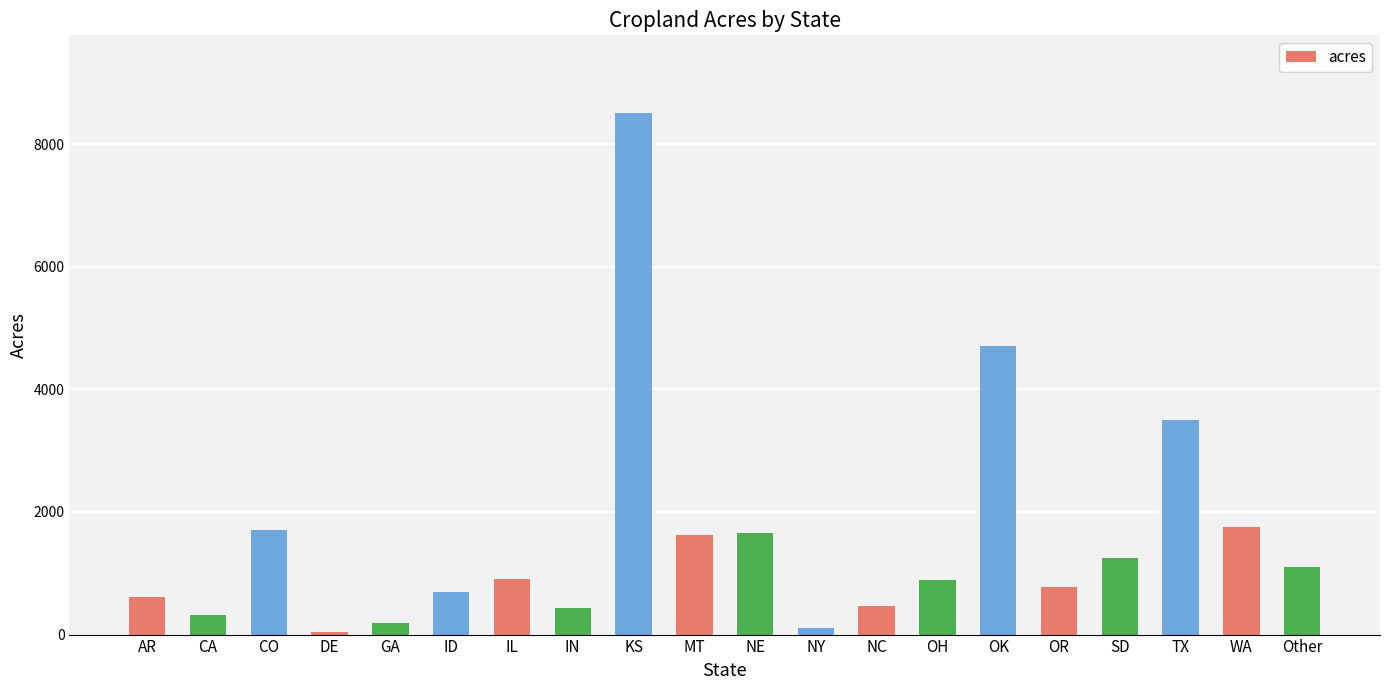

How many data points are less than 900?

10